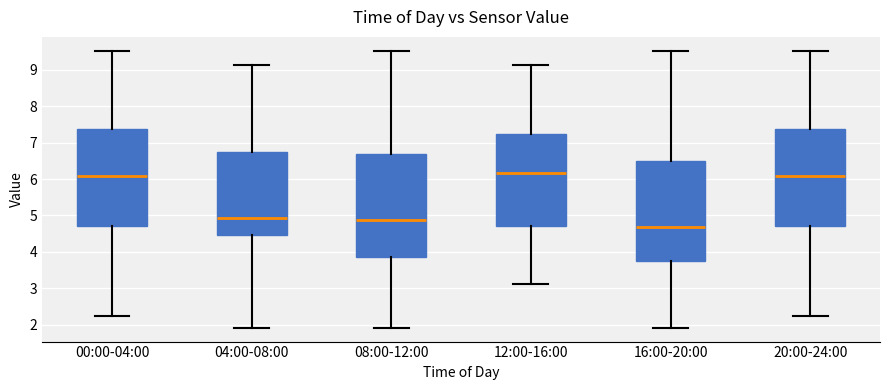

Where does the median line of the box for 12:00-16:00 sit on the y-axis? The values are not printed on the chart, so give them approximately, as read against the axis.

6.2